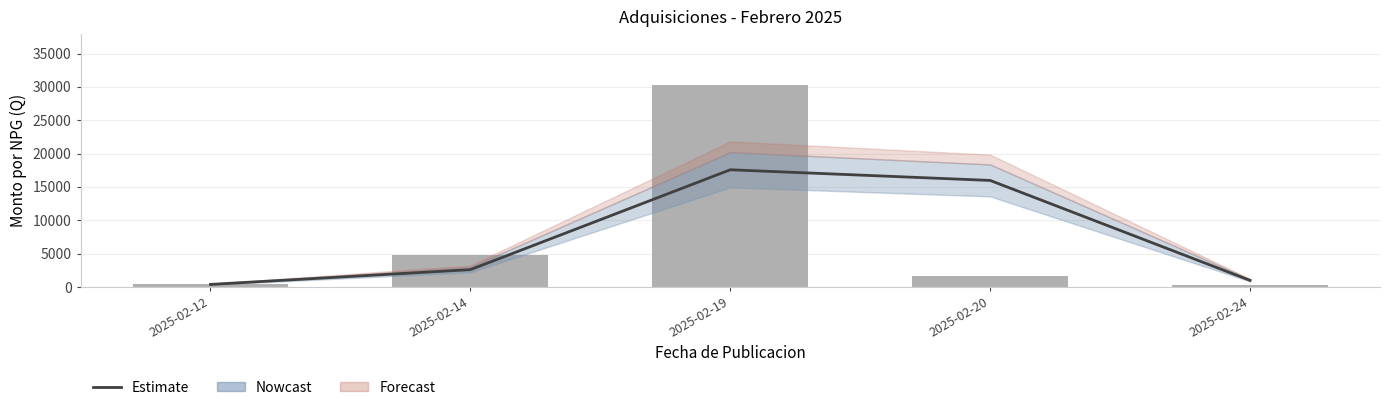

How many values in the Estimate series exceed 2600?

3